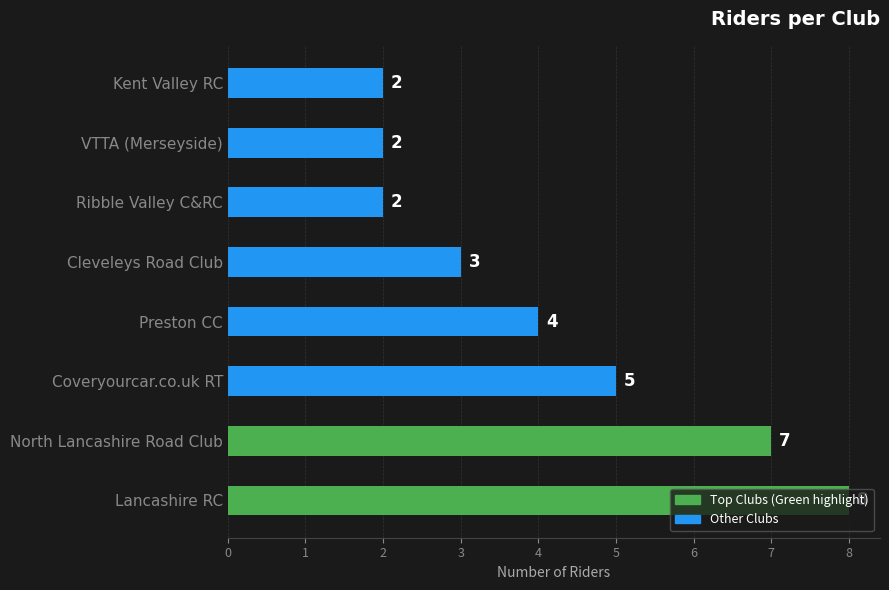

Approximately how many times larger is the value at Ribble Valley C&RC compared to Coveryourcar.co.uk RT?

0.4